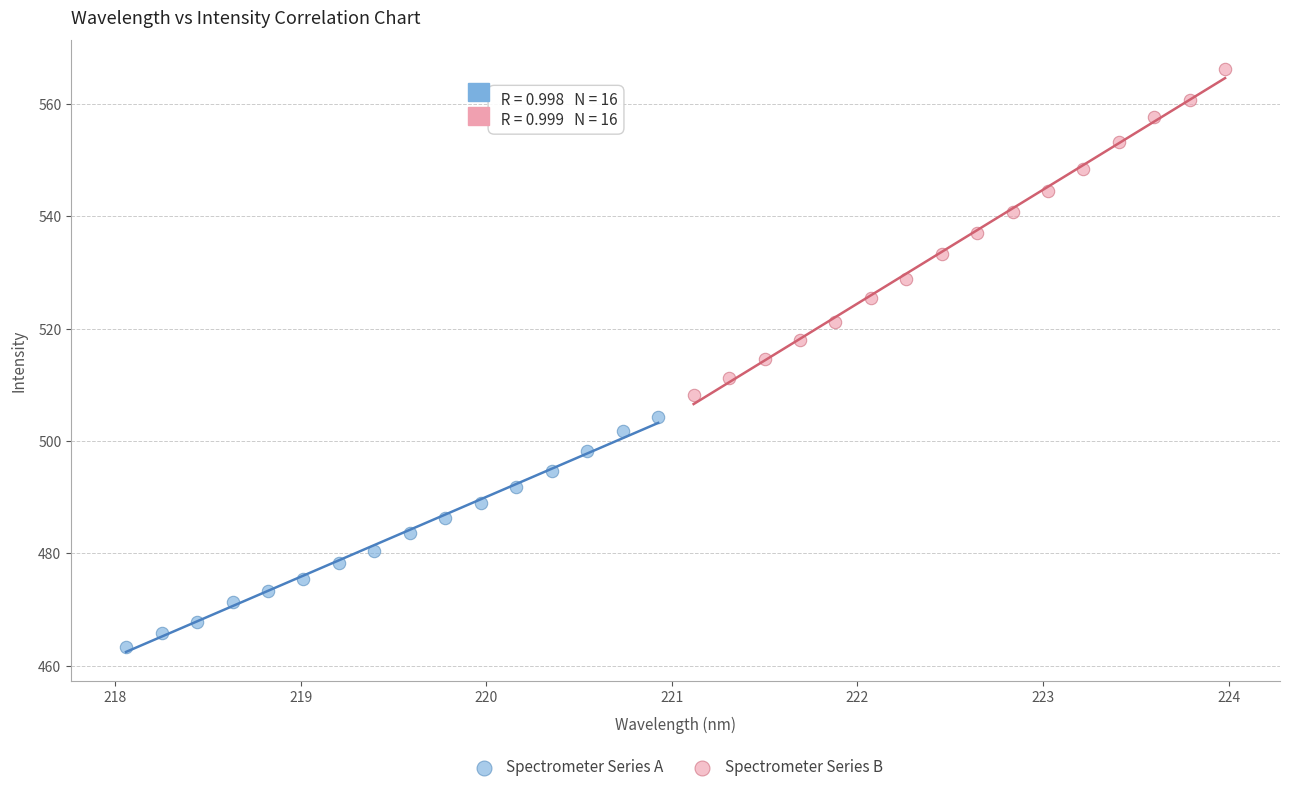

Which series reaches the maximum Y coordinate?

Spectrometer Series B